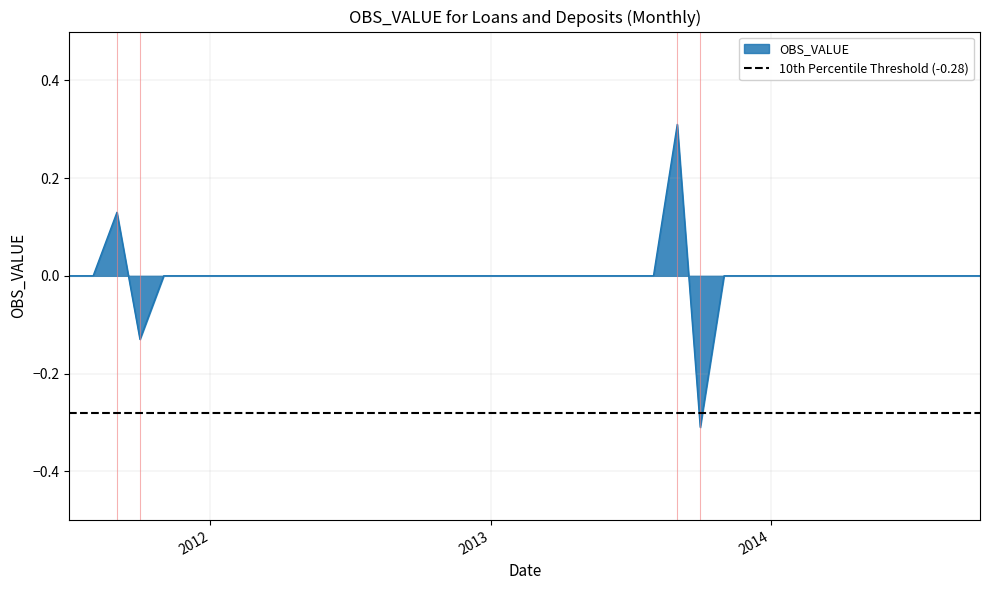

True or false: the data shows 0.4 at 2012-02.

False